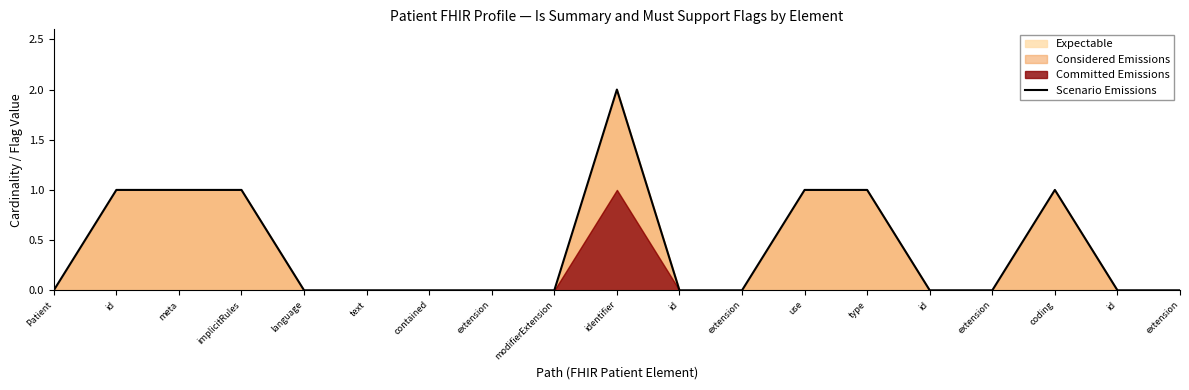

What is the label of the 14th point from the right?

text